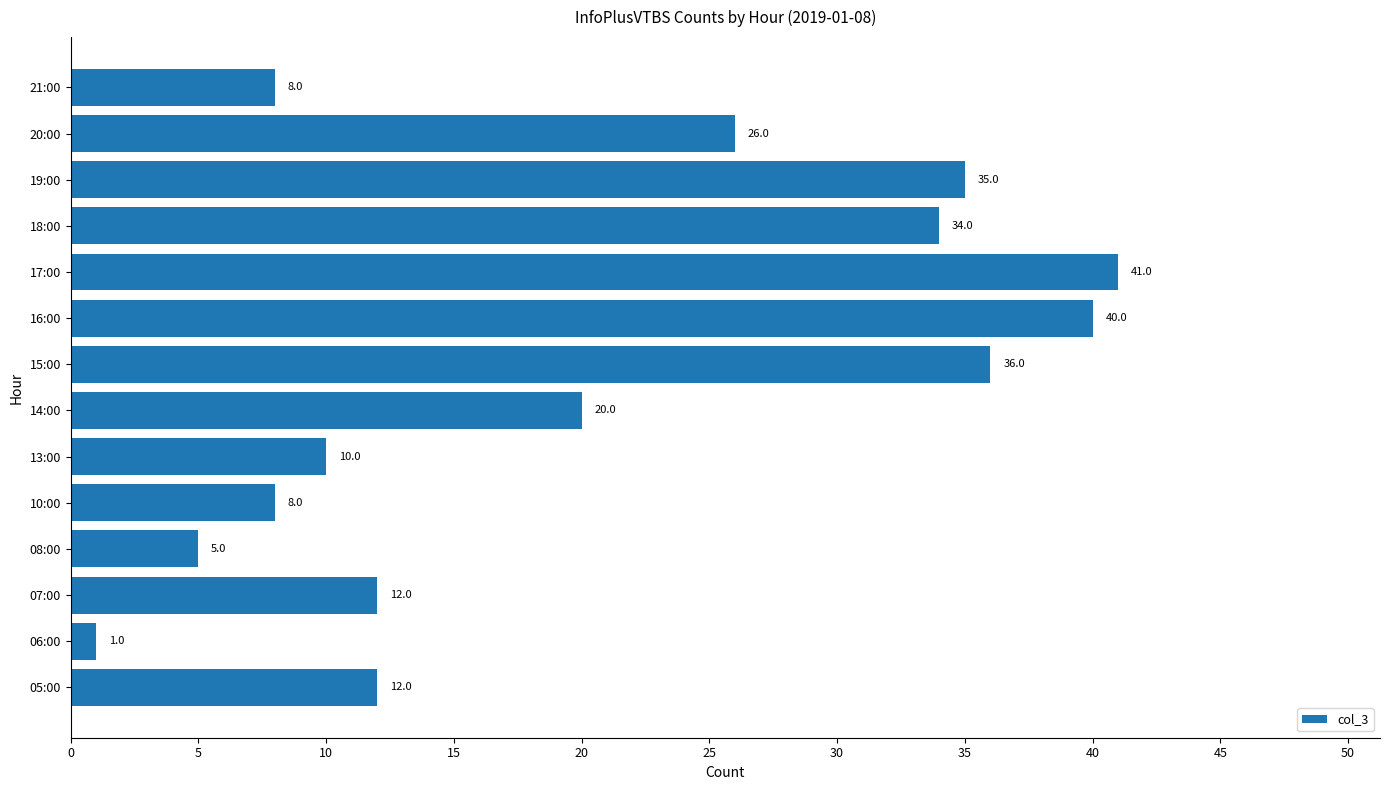

What is the maximum value shown in the chart?

41